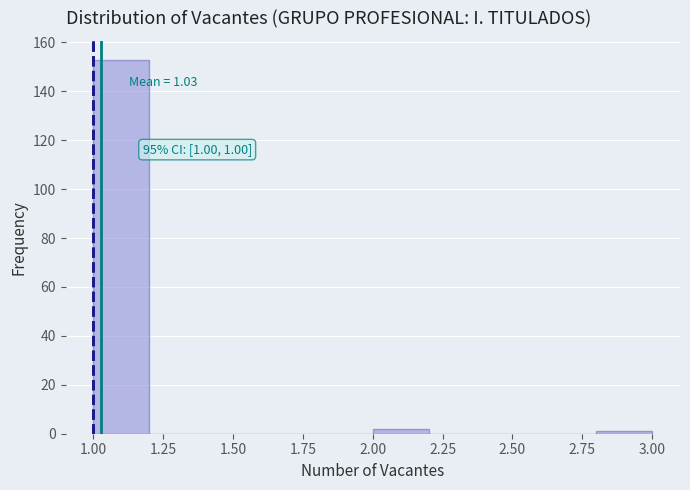

Over which range of the x-axis is the bar tallest?

1.0 to 1.2